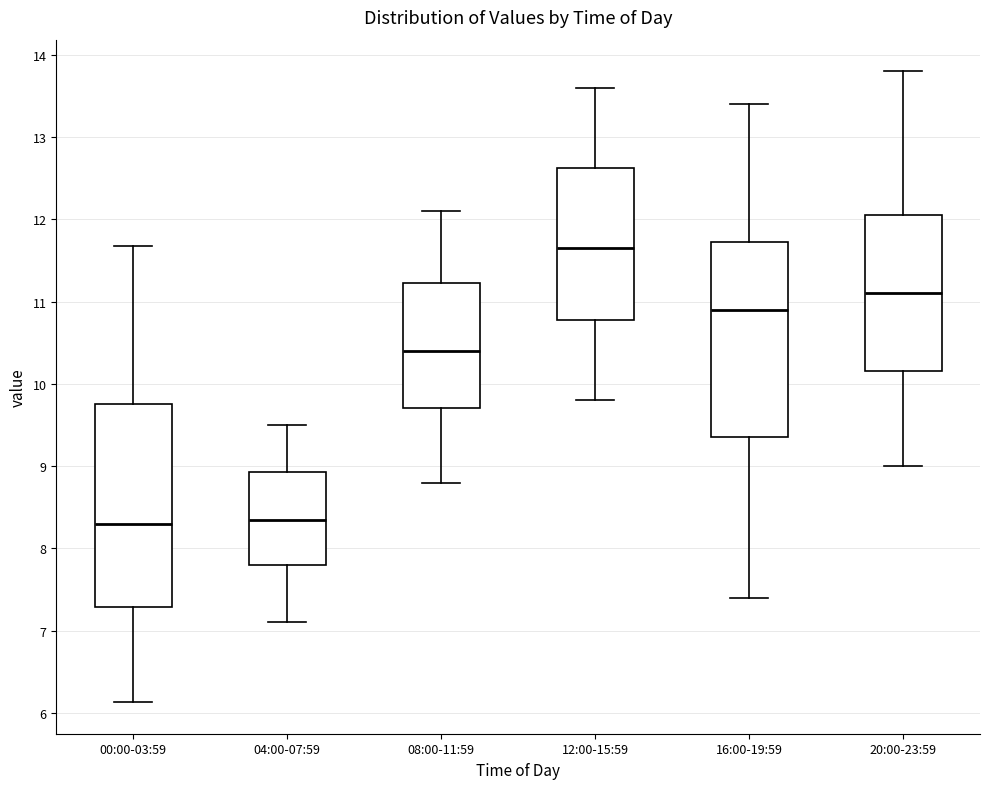

Where does the median line of the box for 08:00-11:59 sit on the y-axis? The values are not printed on the chart, so give them approximately, as read against the axis.

10.4